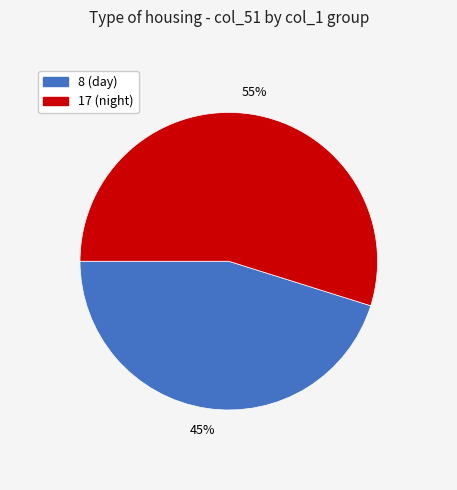

What is the largest slice in the pie chart?

17 (night)